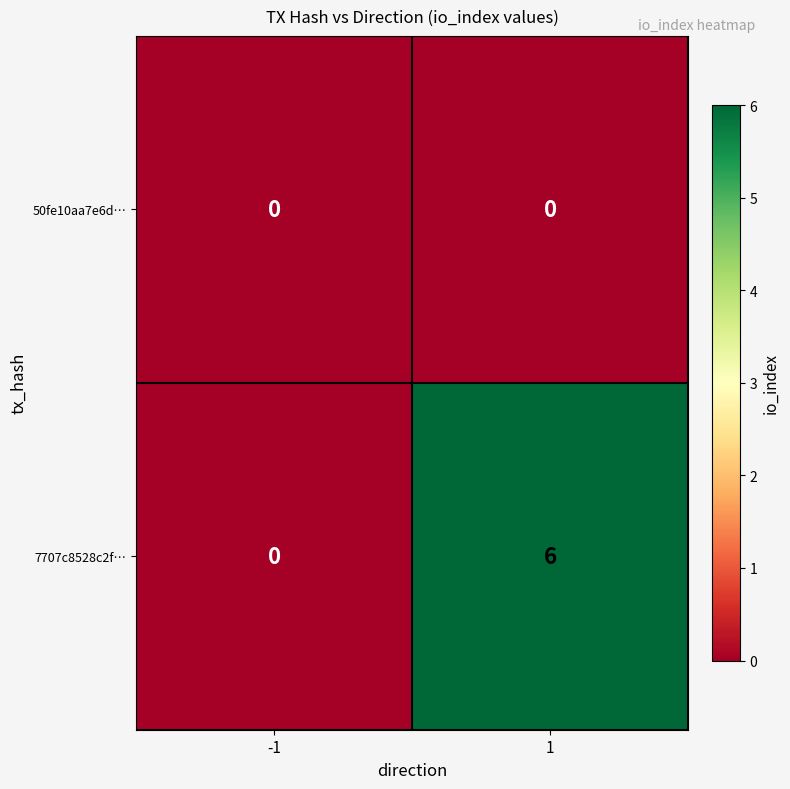

The 7707c8528c2f… series shows -4 at -1. True or false?

False